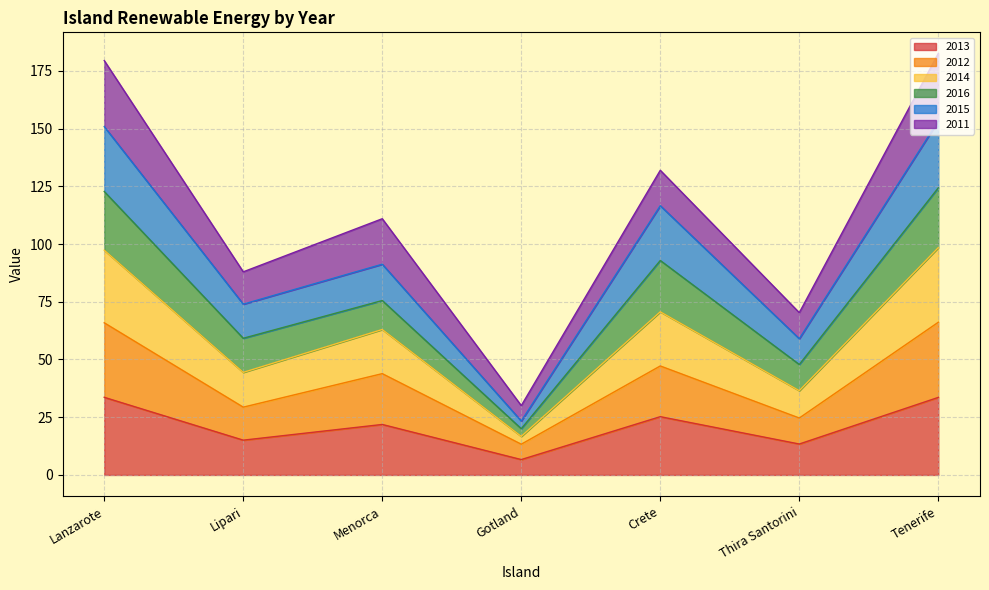

What is the total value across all series at Tenerife?

182.5